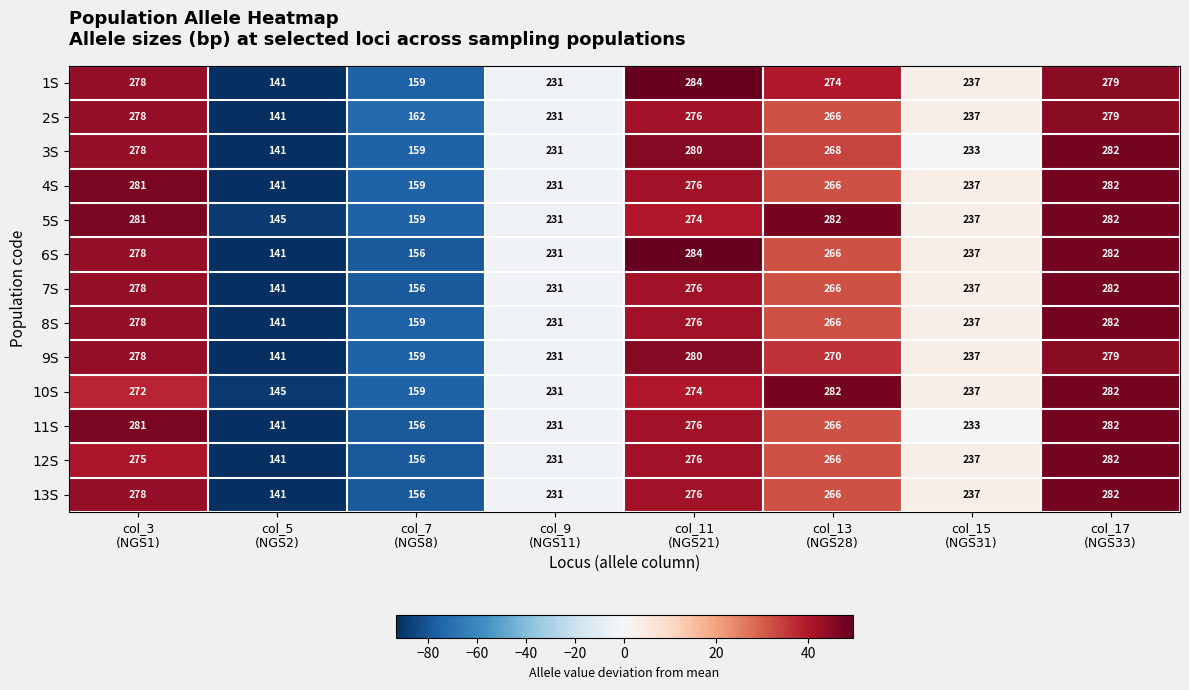

What is the difference between the second highest and second lowest values in the 11S series?

125